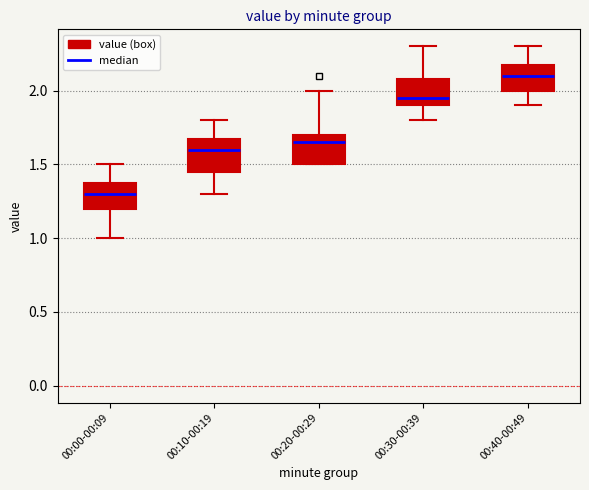

Reading left to right, transcribe this box plot: for each box, give where its median line is, the range the box spans, and where its two whiskers end, as read against the y-axis. The values are not printed on the chart, so give them approximately, as read against the axis.

00:00-00:09: median 1.30, box 1.20 to 1.40, whiskers 1.00 to 1.50
00:10-00:19: median 1.60, box 1.45 to 1.70, whiskers 1.30 to 1.80
00:20-00:29: median 1.65, box 1.50 to 1.70, whiskers 1.50 to 2.00
00:30-00:39: median 1.95, box 1.90 to 2.10, whiskers 1.80 to 2.30
00:40-00:49: median 2.10, box 2.00 to 2.20, whiskers 1.90 to 2.30